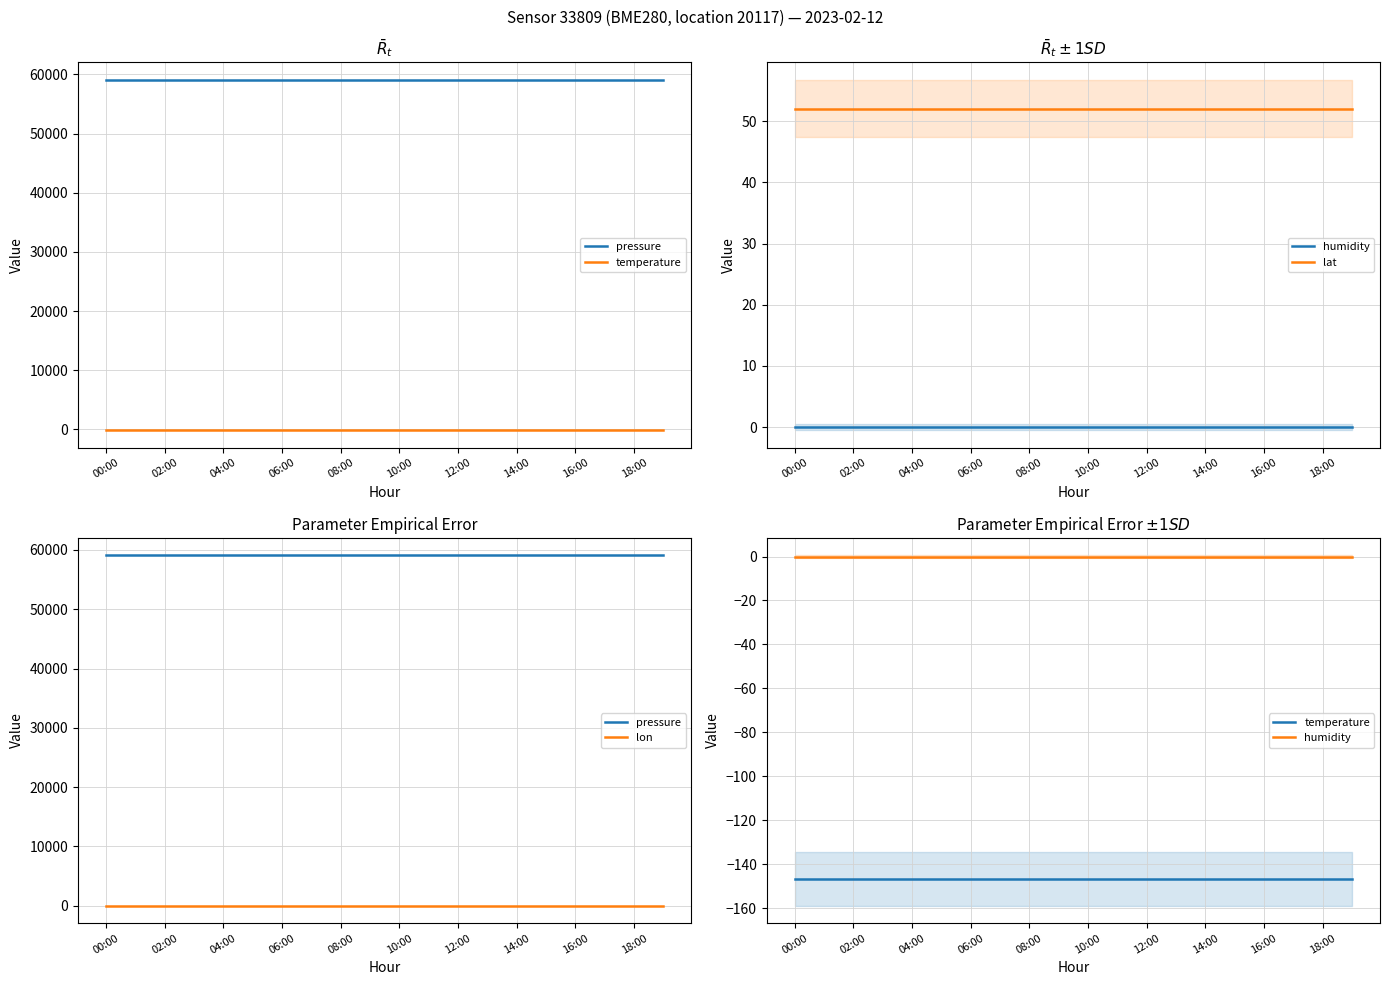

At which category is the sum across all series the highest?

00:00